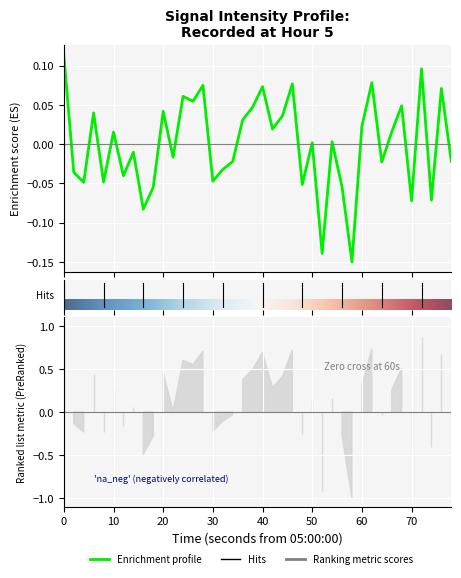

How many values exceed 0?

21